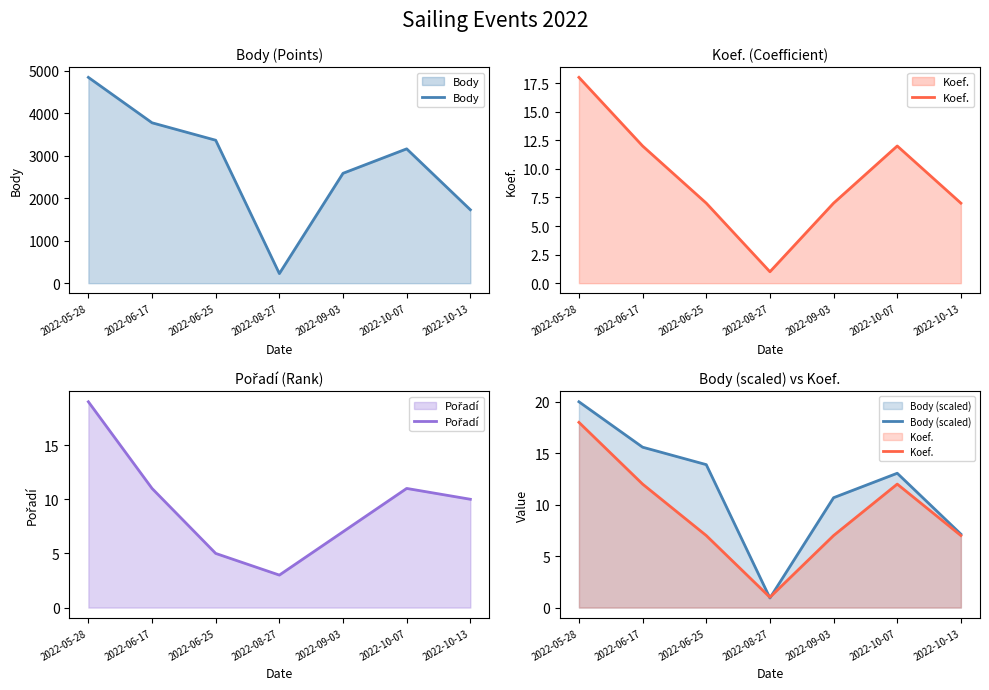

At which label is Pořadí closest to 11?

2022-06-17